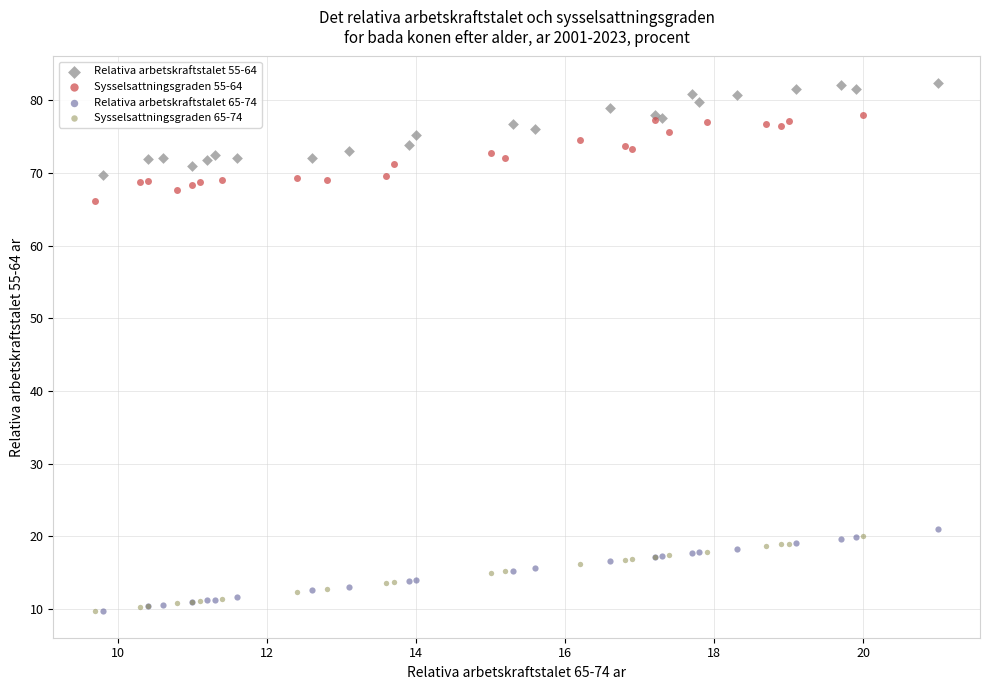

What are all the series names shown in the legend?

Relativa arbetskraftstalet 55-64, Sysselsattningsgraden 55-64, Relativa arbetskraftstalet 65-74, Sysselsattningsgraden 65-74